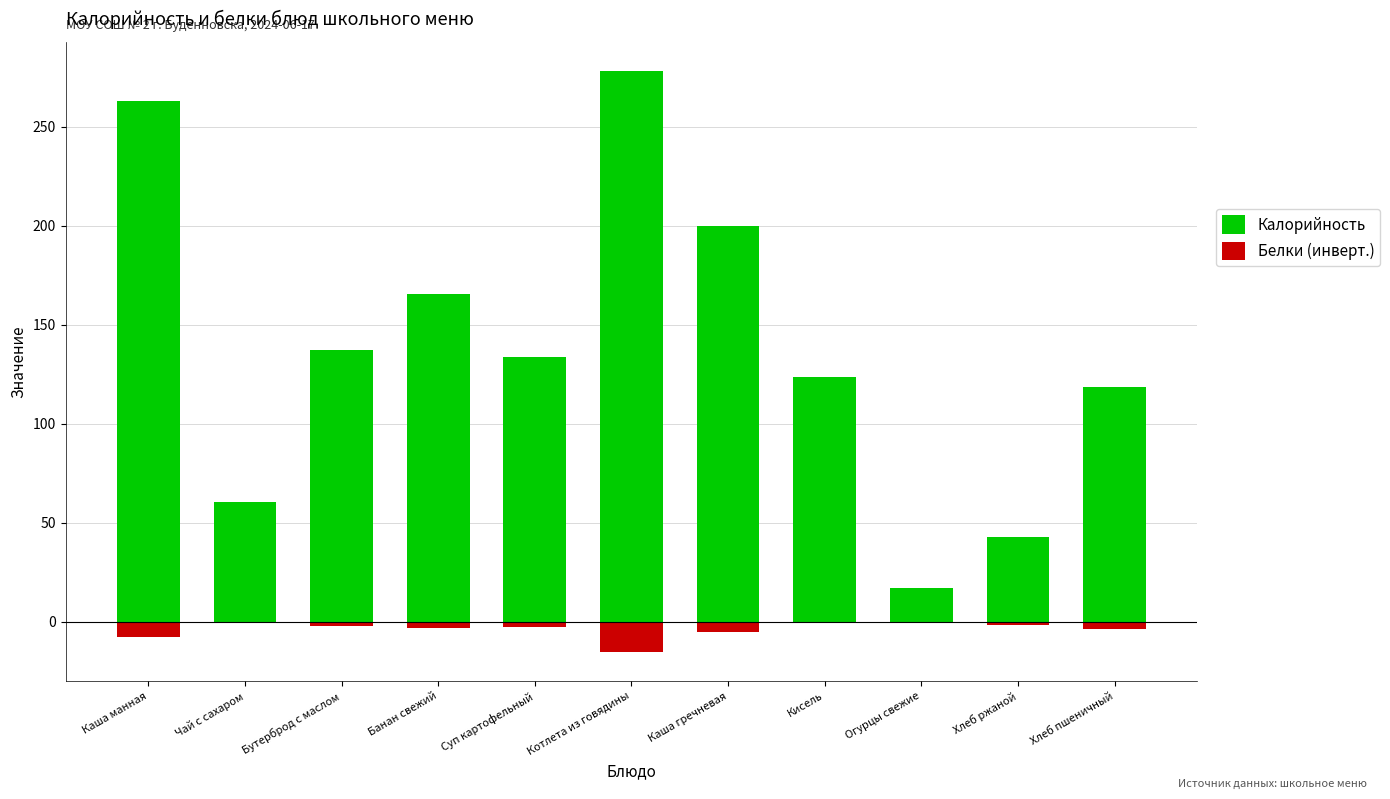

The value of Калорийность at Кисель is 123.6. True or false?

True